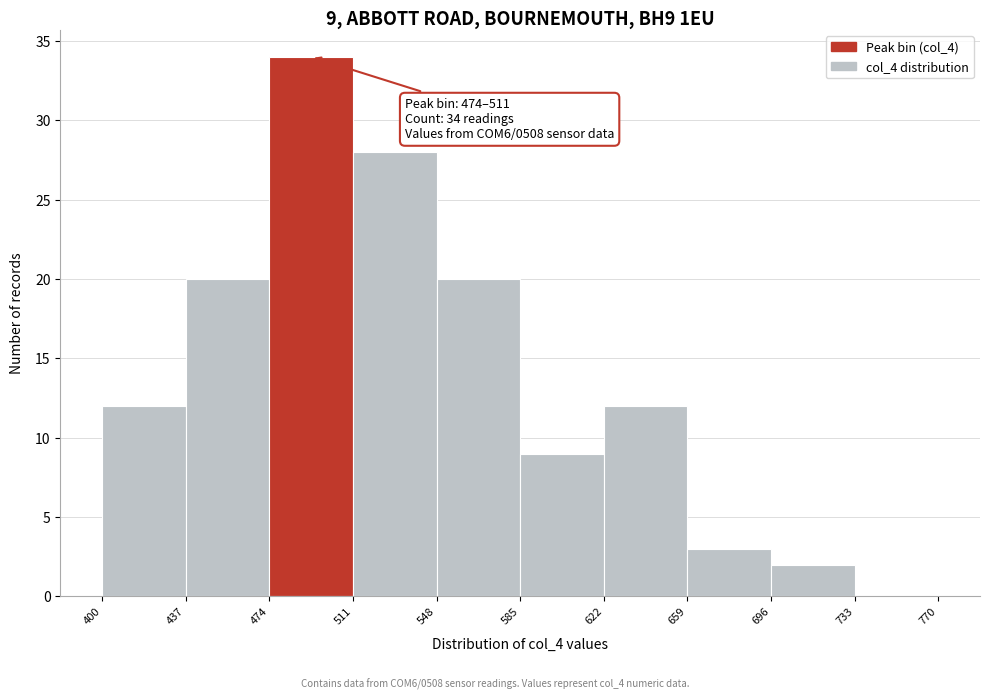

Over which range of the x-axis is the bar tallest?

474 to 511